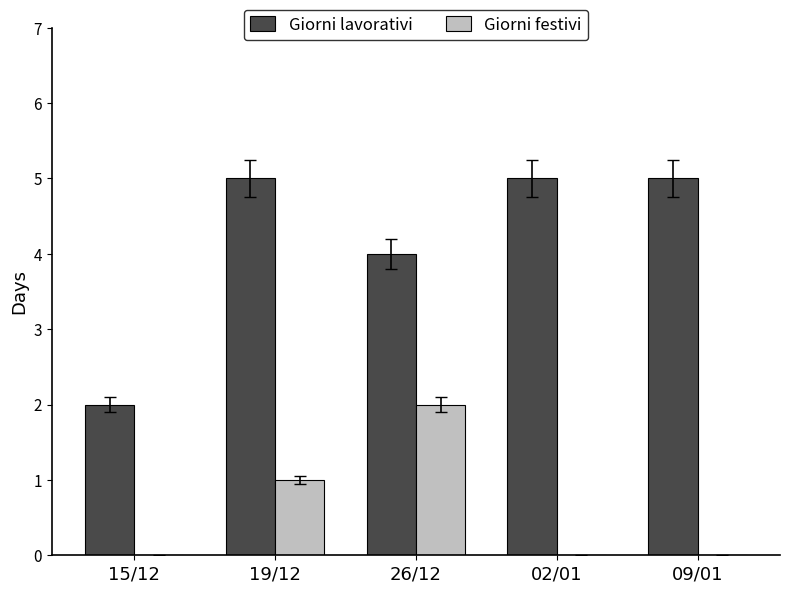

Does the chart contain stacked bars?

No